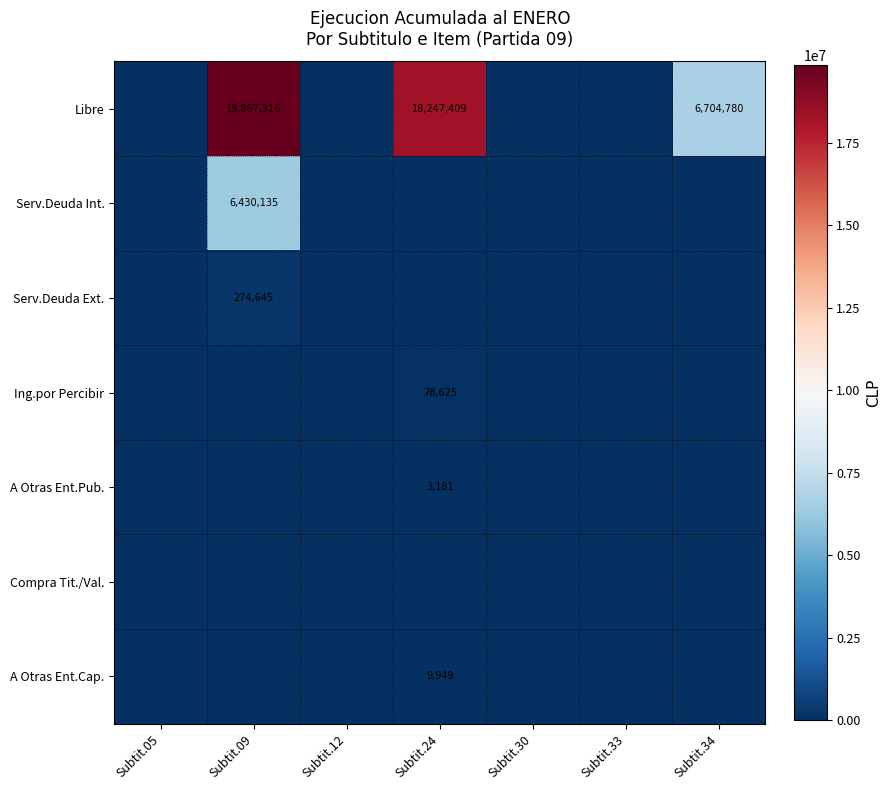

The Serv.Deuda Ext. series shows 274645 at Subtit.09. True or false?

True